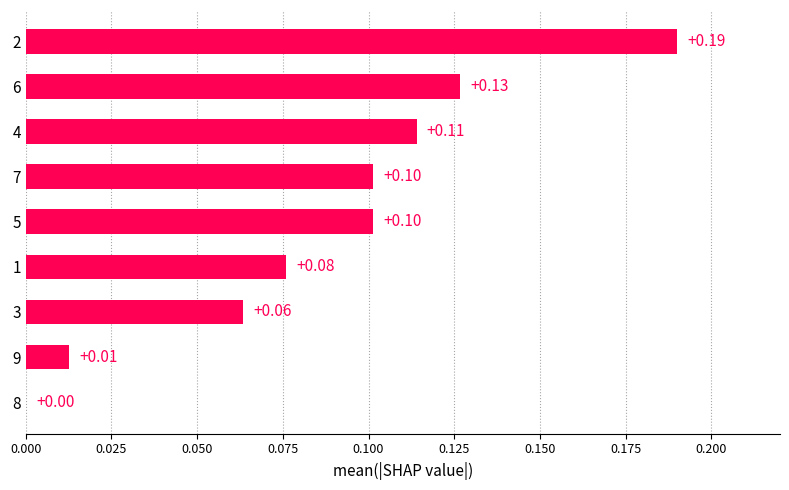

Which has a higher value, 6 or 7?

6